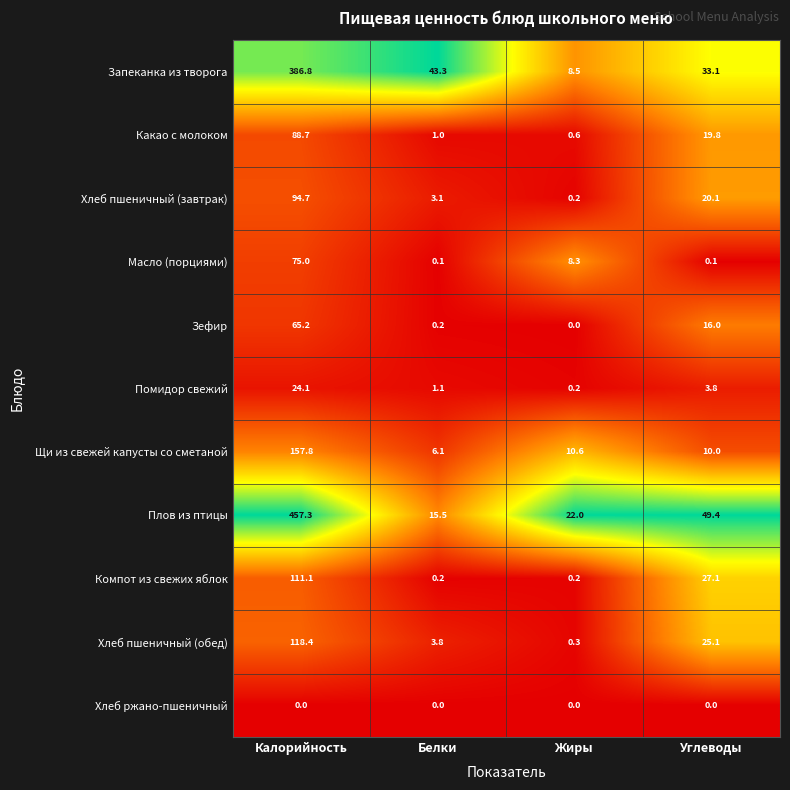

At how many categories does at least one series exceed 0?

4